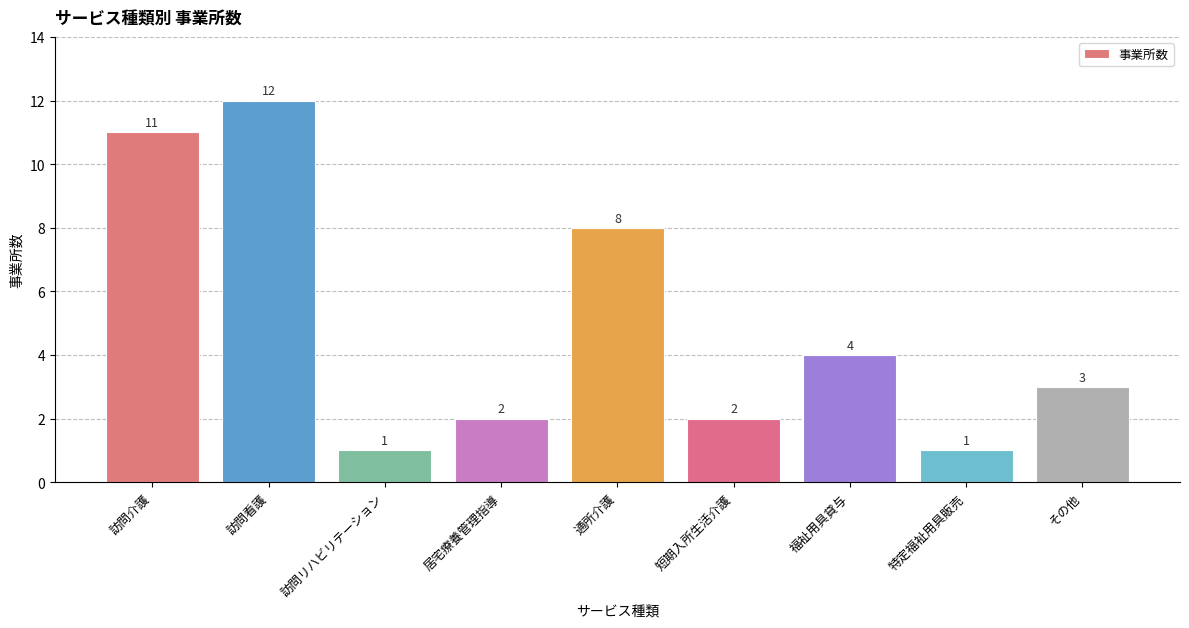

True or false: the data shows 8 at 通所介護.

True